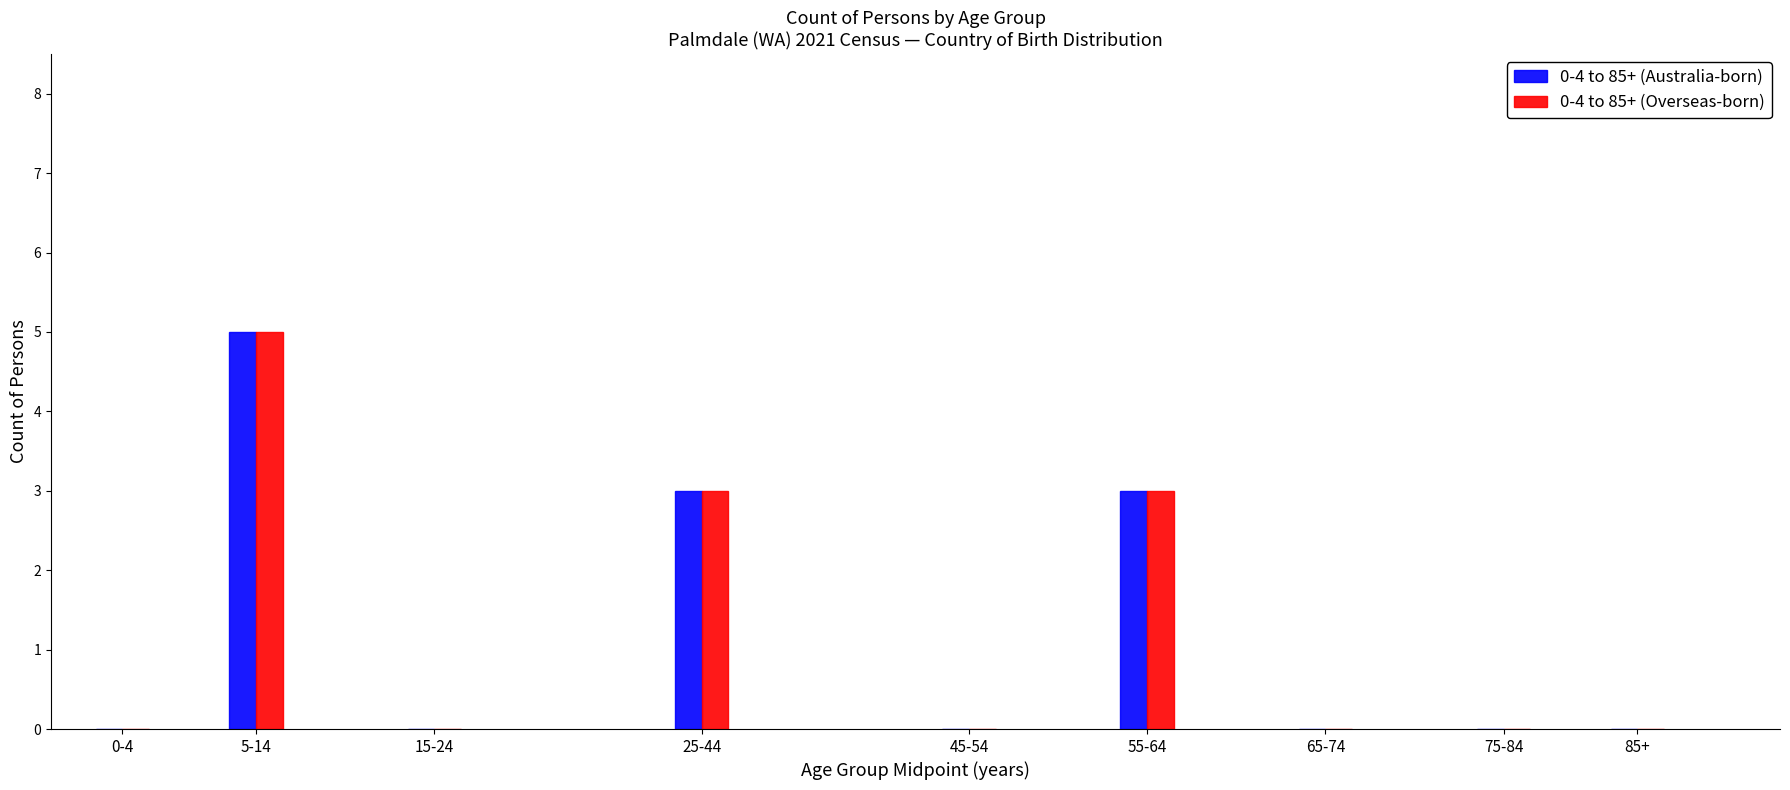

Reading right to left, extract all data points from this chart.

0-4 to 85+ (Australia-born): 85+=0	75-84=0	65-74=0	55-64=3	45-54=0	25-44=3	15-24=0	5-14=5	0-4=0
0-4 to 85+ (Overseas-born): 85+=0	75-84=0	65-74=0	55-64=3	45-54=0	25-44=3	15-24=0	5-14=5	0-4=0